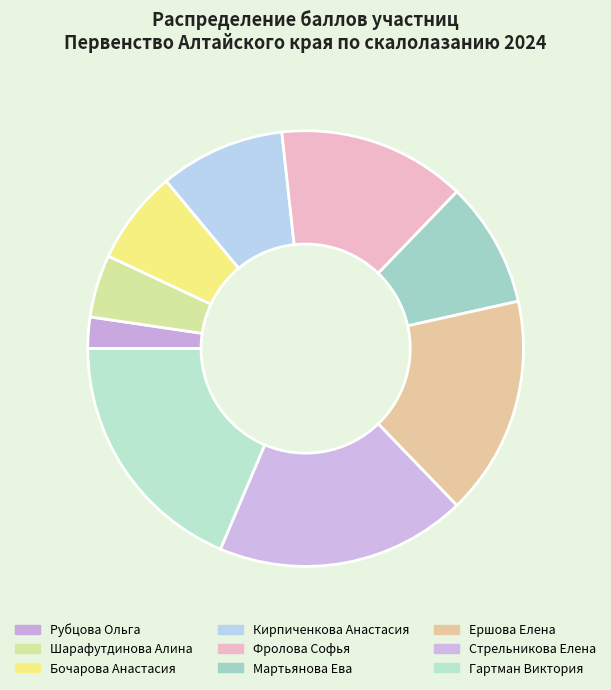

Is Рубцова Ольга the majority of the pie?

No